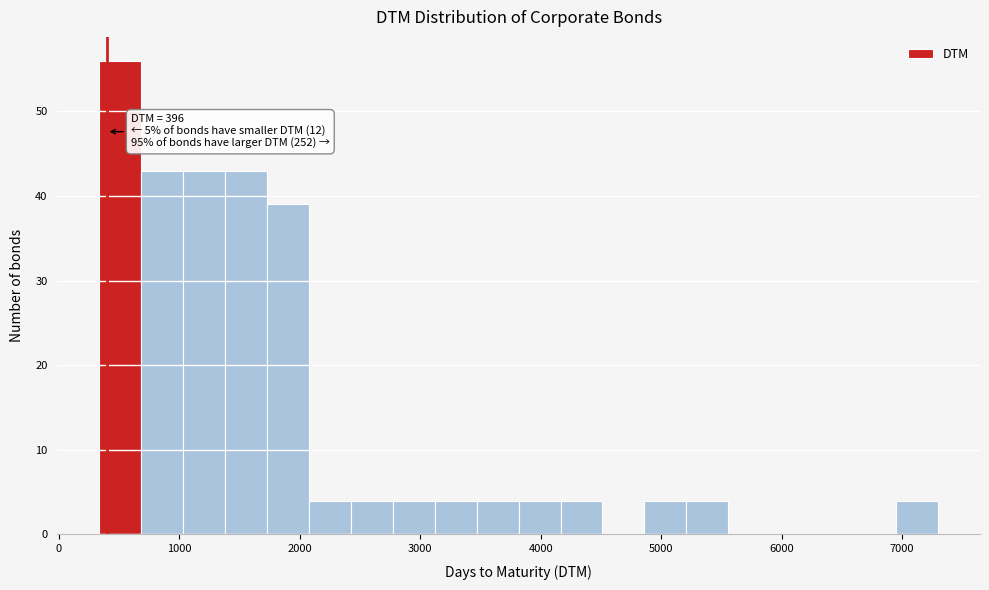

Read against the x-axis, roughly where is the centre of the tallest bar?

500